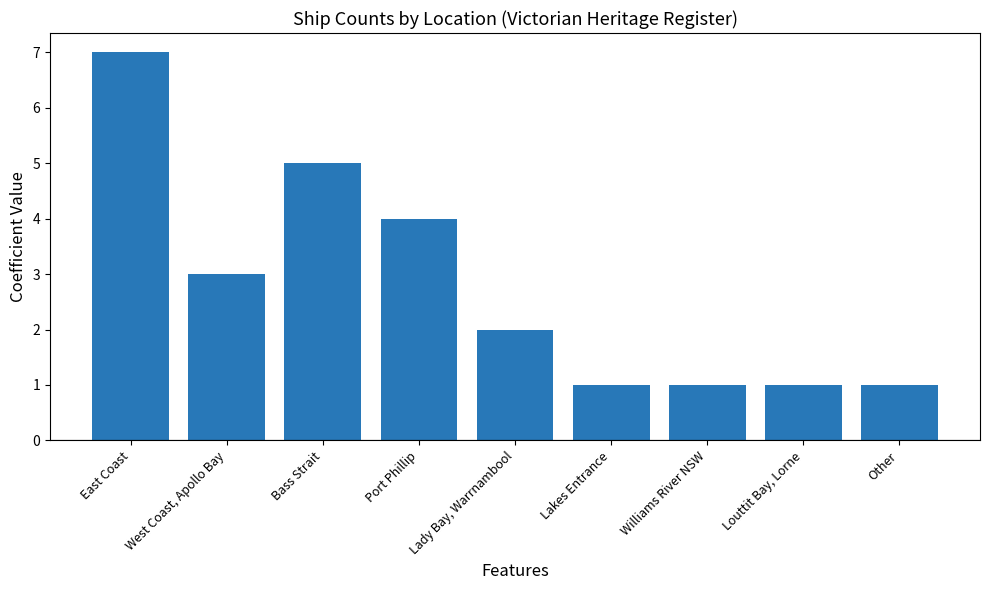

Does the chart contain any negative values?

No